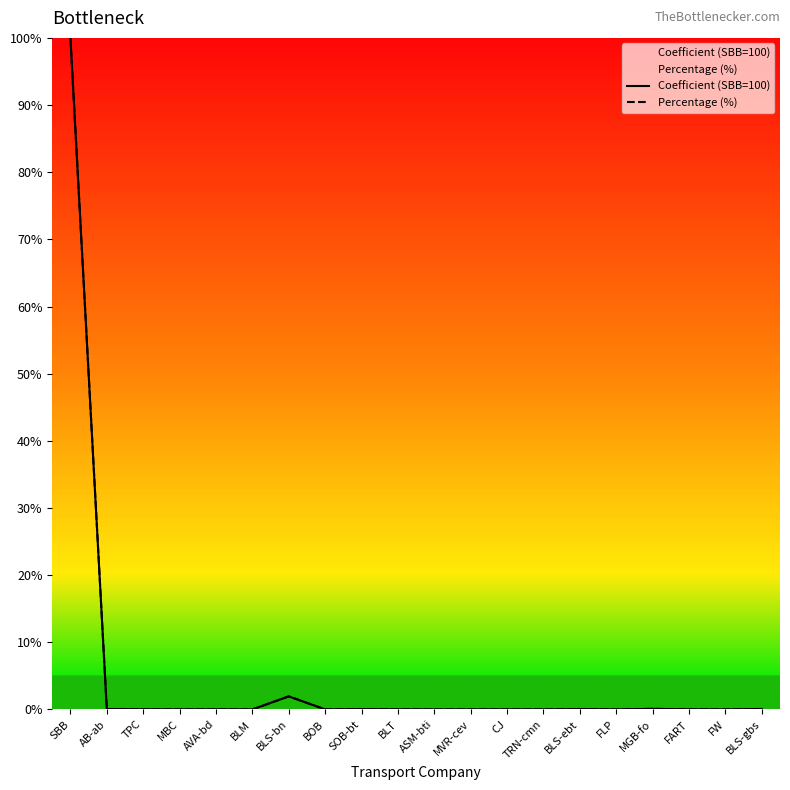

What is the label of the 1st point from the left?

SBB